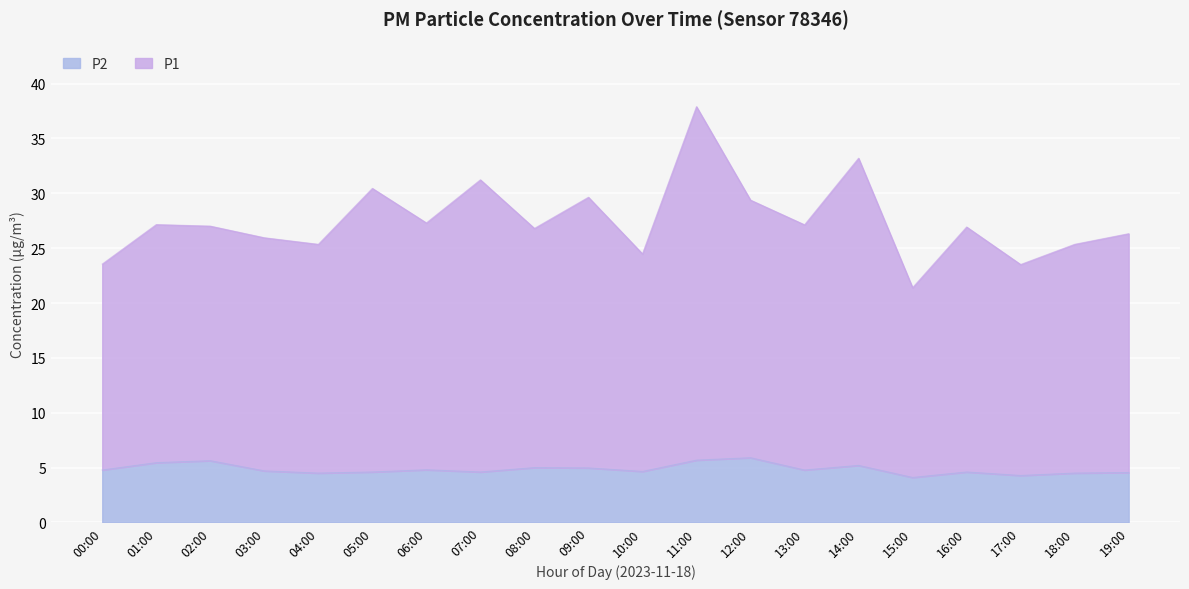

What is the difference between the maximum and minimum values in the P2 series?

1.8